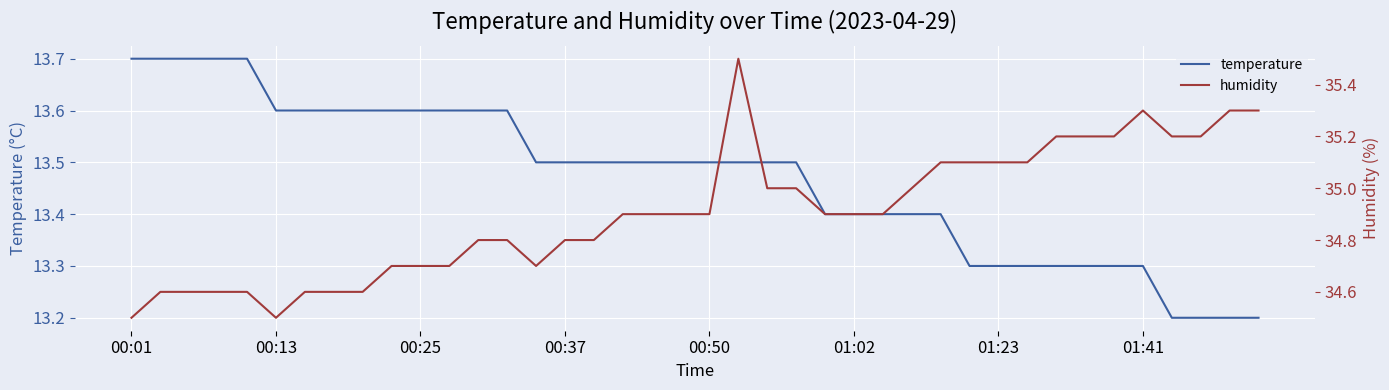

What is the sum of the humidity values at 13 and 32?

70.0